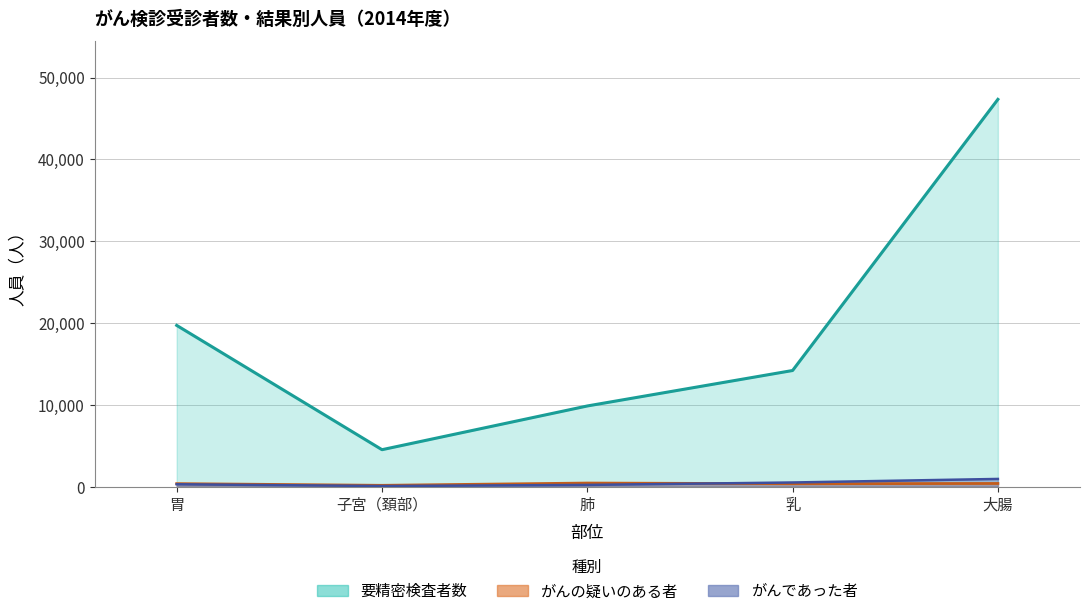

What is the difference between the second highest and minimum values in the がんであった者 series?

432